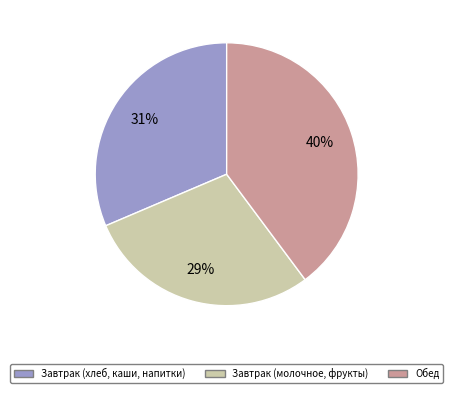

How many segments does this pie chart have?

3